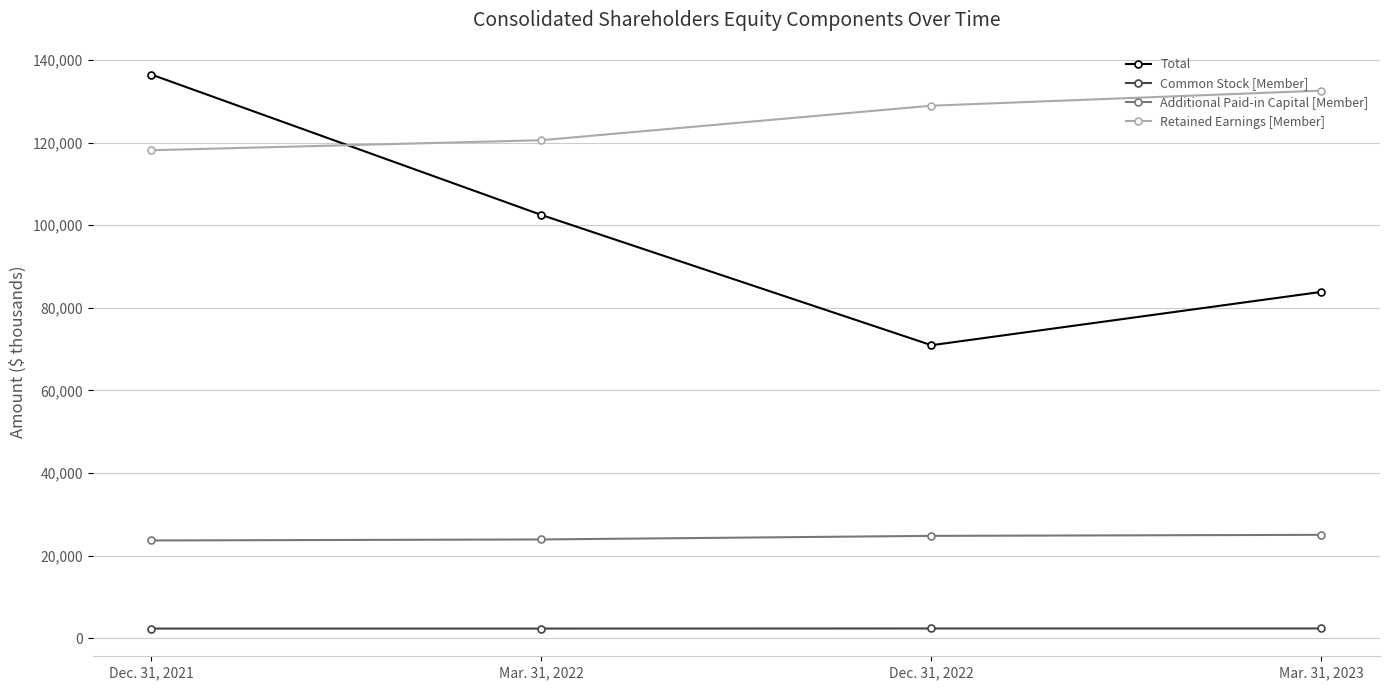

Which category has the highest value across all series?

Dec. 31, 2021